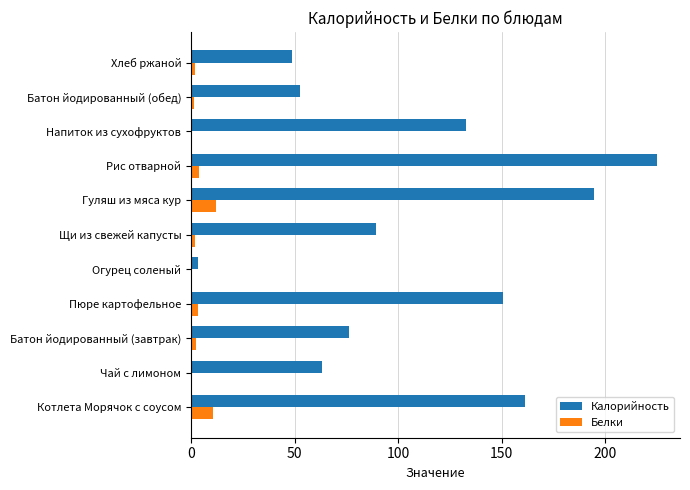

What is the maximum value for Белки?

11.8